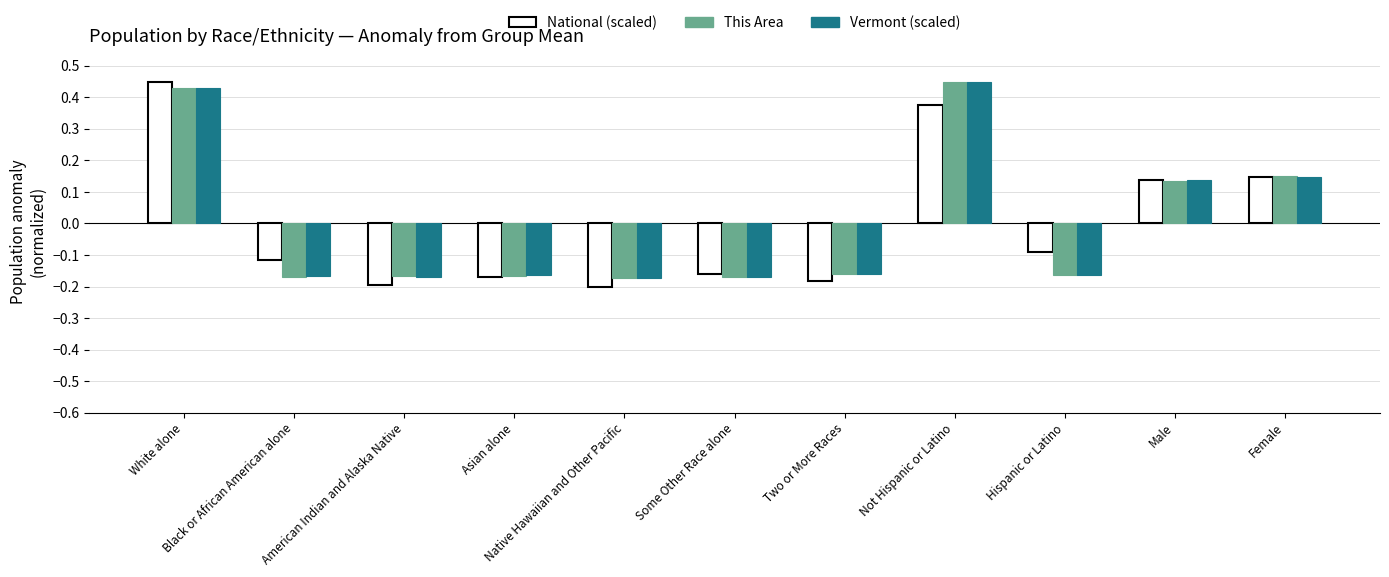

How many categories are shown in the chart?

11